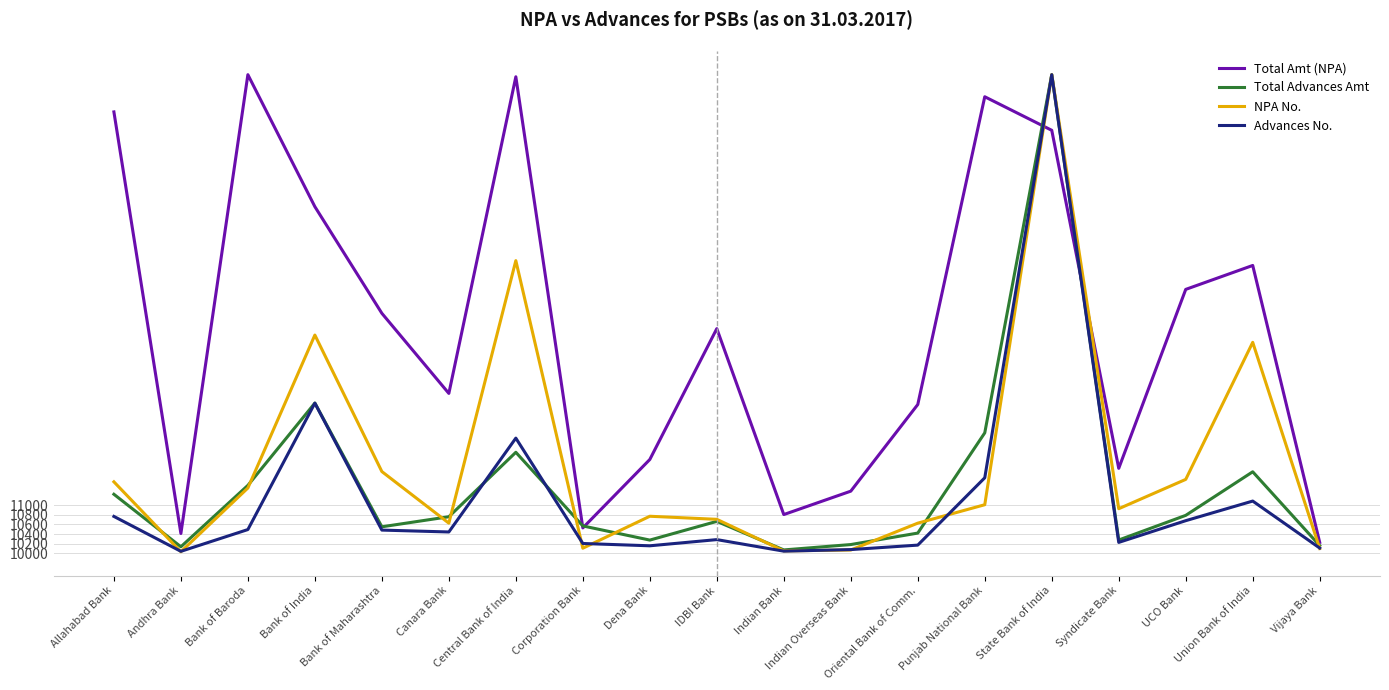

How many interior local peaks does the Total Advances Amt series have?

5